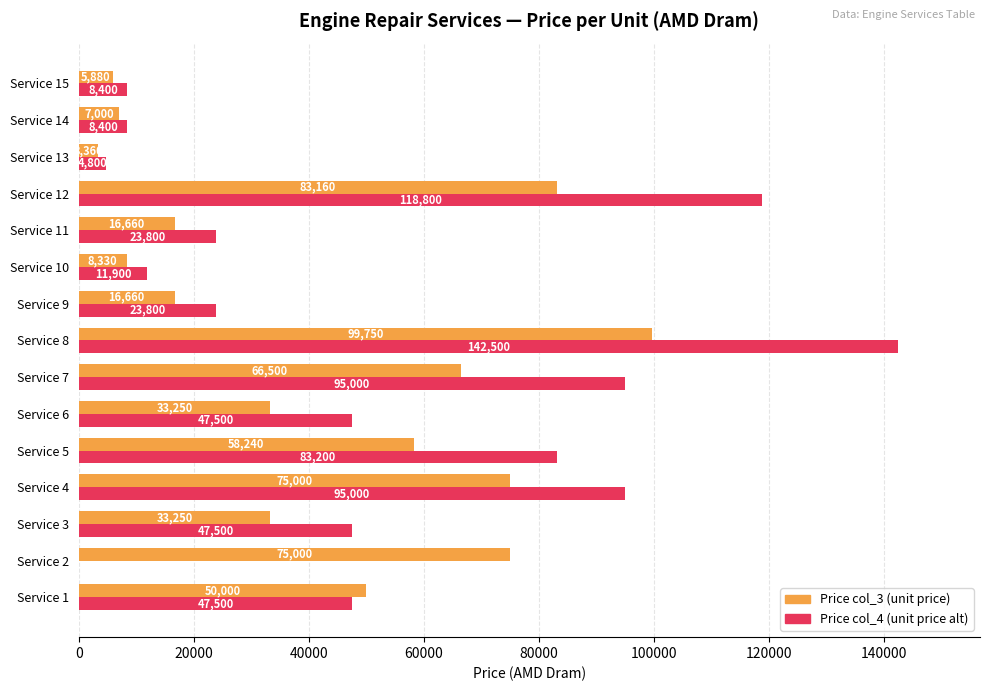

Which series changed the most between Service 2 and Service 9?

Price col_3 (unit price)